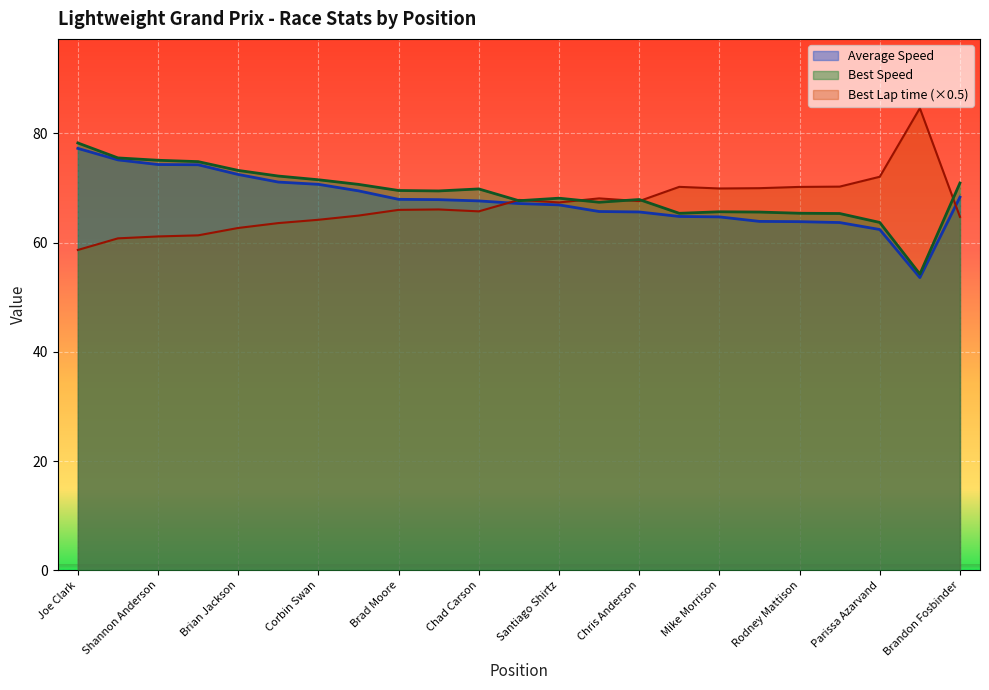

How many data points does each series have?

23